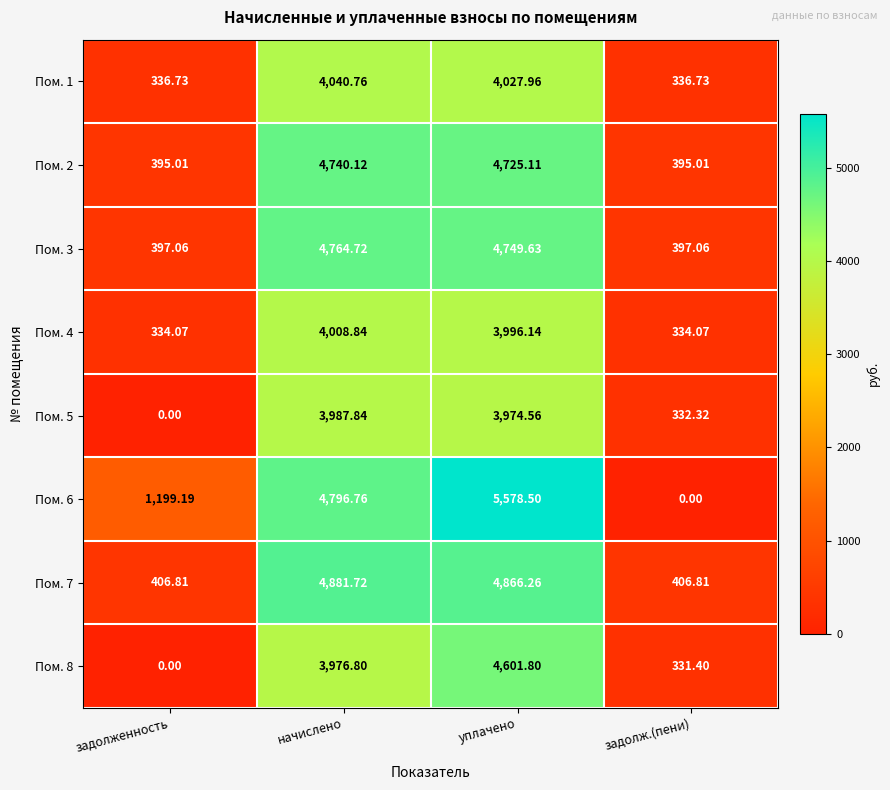

Which series has the largest range (max minus min)?

Пом. 6